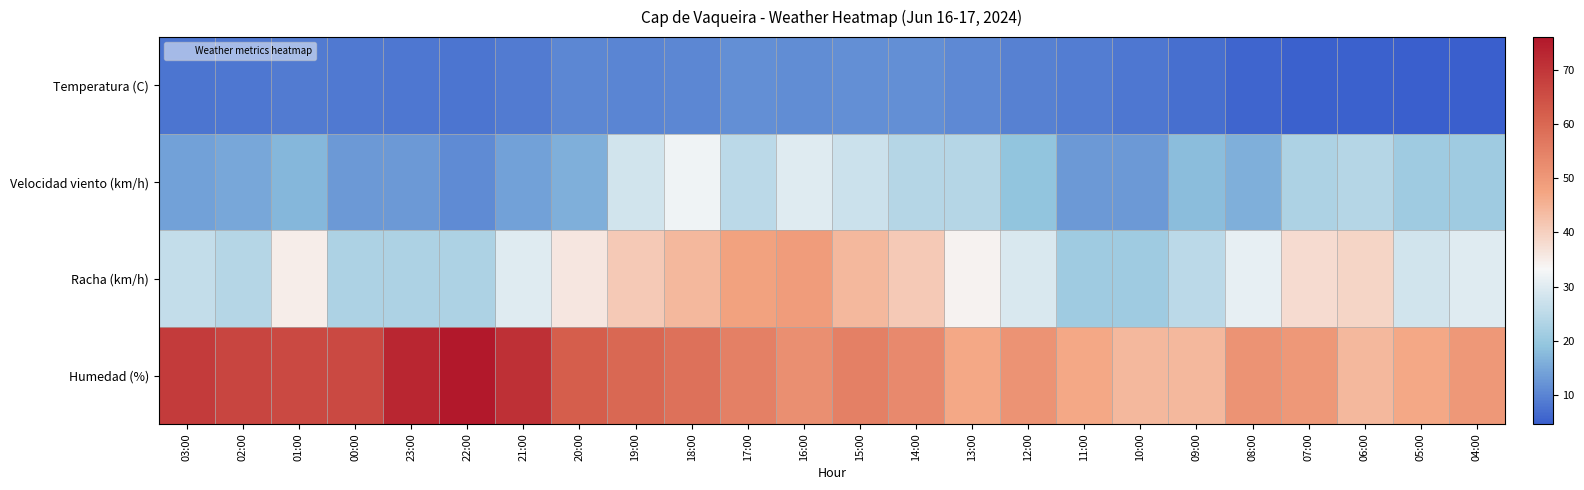

Count the number of data series in this chart.

4